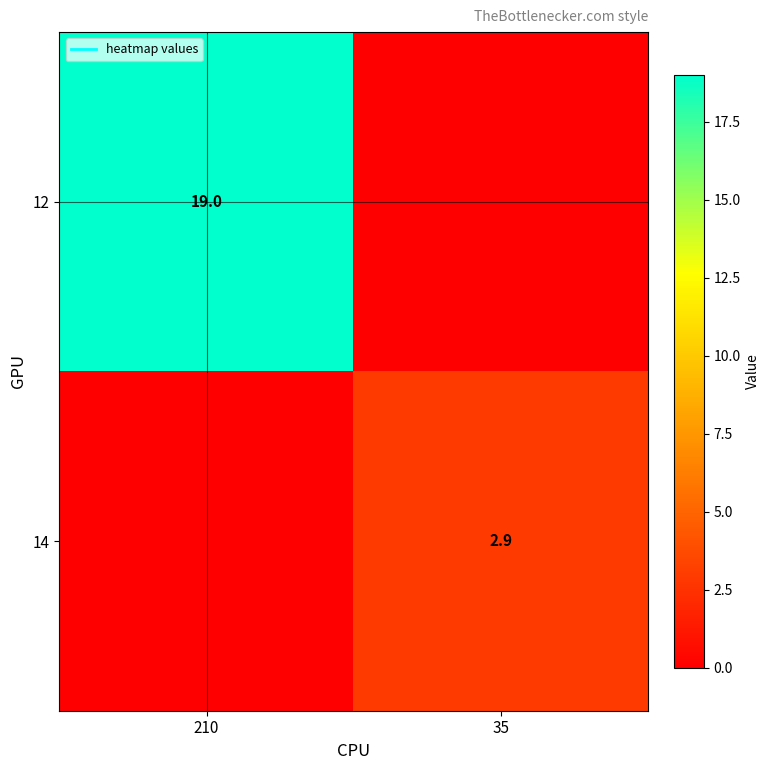

Which series has the largest total across all categories?

12